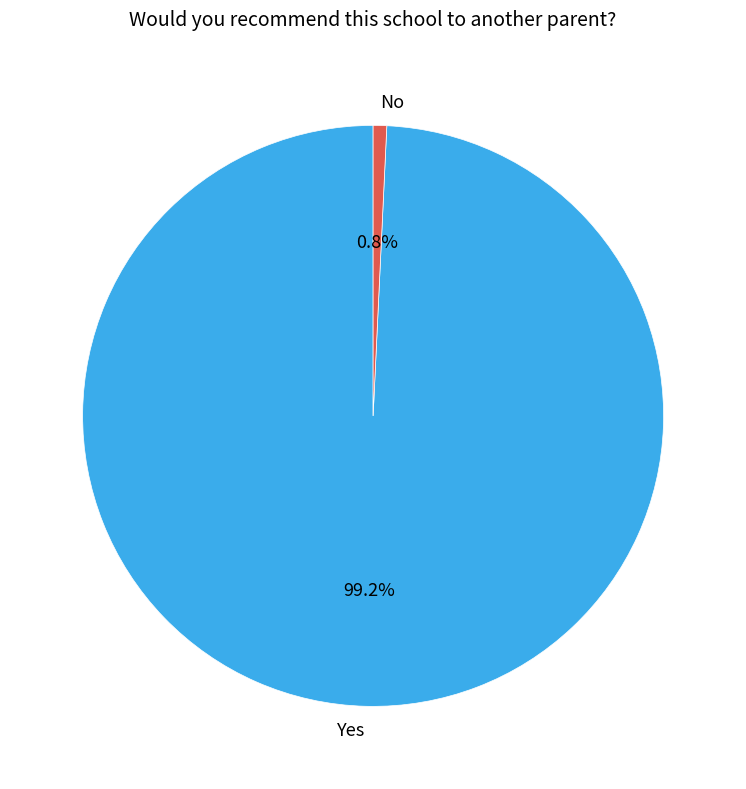

Rank the categories by value from lowest to highest.

No, Yes